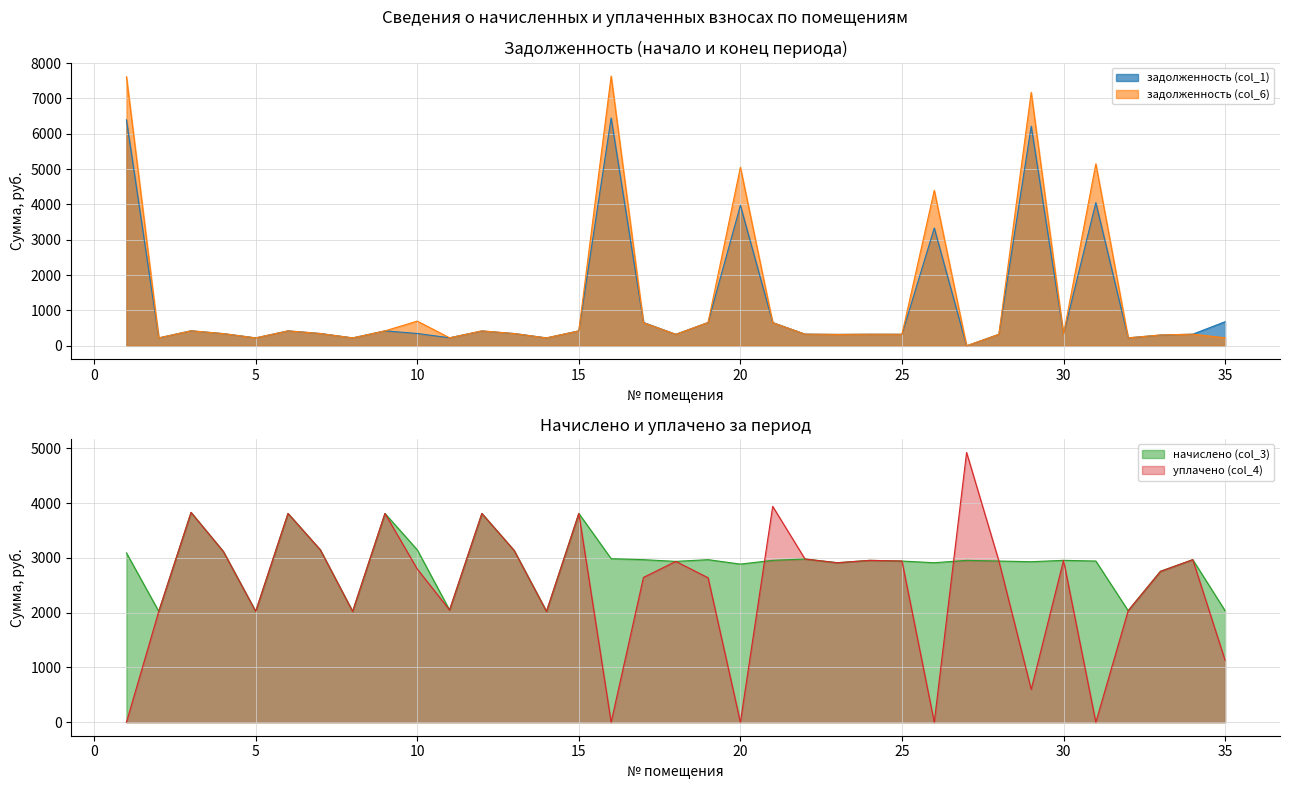

Reading left to right, extract all data points from this chart.

задолженность (col_1): 1=6393.9	2=224.9	3=425.7	4=346.4	5=224.9	6=423.7	7=349.8	8=224.9	9=423.7	10=350.1	11=227.7	12=420.6	13=348.4	14=224.9	15=423.7	16=6446.1	17=661.3	18=326.4	19=660.2	20=3973.7	21=658.0	22=331.2	23=323.6	24=328.4	25=327.1	26=3331.9	27=0.0	28=327.1	29=6213.1	30=328.4	31=4050.6	32=226.3	33=305.2	34=329.9	35=682.3
задолженность (col_6): 1=7613.3	2=224.9	3=425.7	4=346.4	5=224.9	6=423.7	7=349.8	8=224.9	9=423.7	10=699.7	11=227.7	12=423.7	13=348.4	14=224.9	15=423.7	16=7632.2	17=655.9	18=326.4	19=659.6	20=5051.1	21=656.9	22=331.2	23=323.6	24=328.4	25=327.1	26=4397.9	27=1.1	28=327.1	29=7172.8	30=328.4	31=5148.9	32=226.3	33=307.5	34=329.8	35=226.8
начислено (col_3): 1=3092.6	2=2024.5	3=3831.6	4=3117.4	5=2024.5	6=3812.9	7=3148.5	8=2024.5	9=3812.9	10=3148.5	11=2049.3	12=3812.9	13=3136.1	14=2024.5	15=3812.9	16=2987.0	17=2968.4	18=2937.3	19=2968.4	20=2887.7	21=2956.0	22=2980.8	23=2912.5	24=2956.0	25=2943.5	26=2912.5	27=2956.0	28=2943.5	29=2931.1	30=2956.0	31=2943.5	32=2036.9	33=2757.2	34=2968.4	35=2036.9
уплачено (col_4): 1=0.0	2=2024.5	3=3831.6	4=3117.4	5=2024.5	6=3812.9	7=3148.5	8=2024.5	9=3812.9	10=2798.6	11=2049.3	12=3812.7	13=3136.1	14=2024.5	15=3812.9	16=0.0	17=2644.0	18=2937.3	19=2638.6	20=0.0	21=3941.3	22=2980.8	23=2912.5	24=2956.0	25=2943.5	26=0.0	27=4926.6	28=2943.5	29=600.0	30=2956.0	31=0.0	32=2036.9	33=2754.1	34=2968.4	35=1131.6